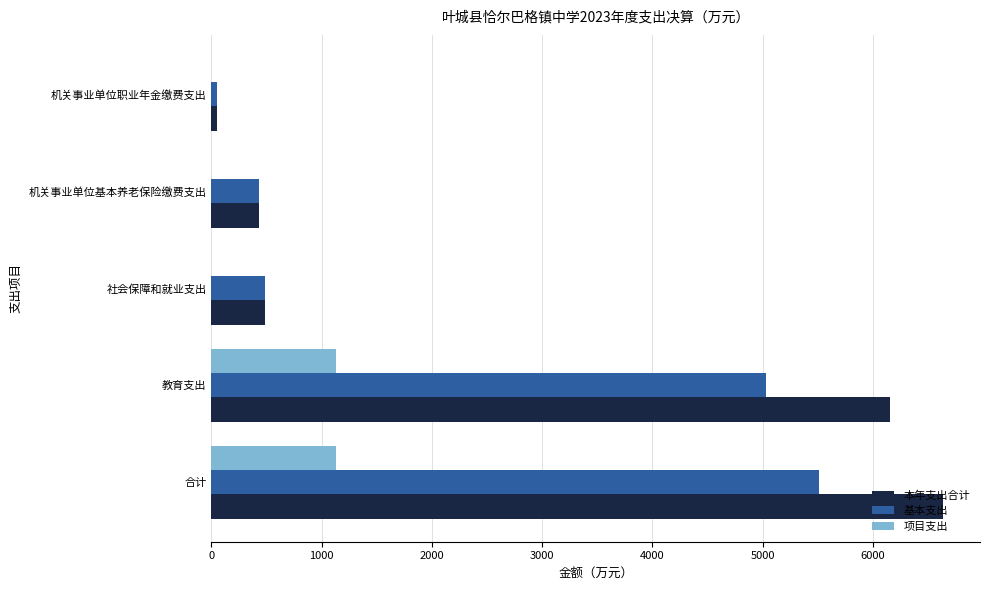

Read the 本年支出合计 value at 教育支出.

6156.4